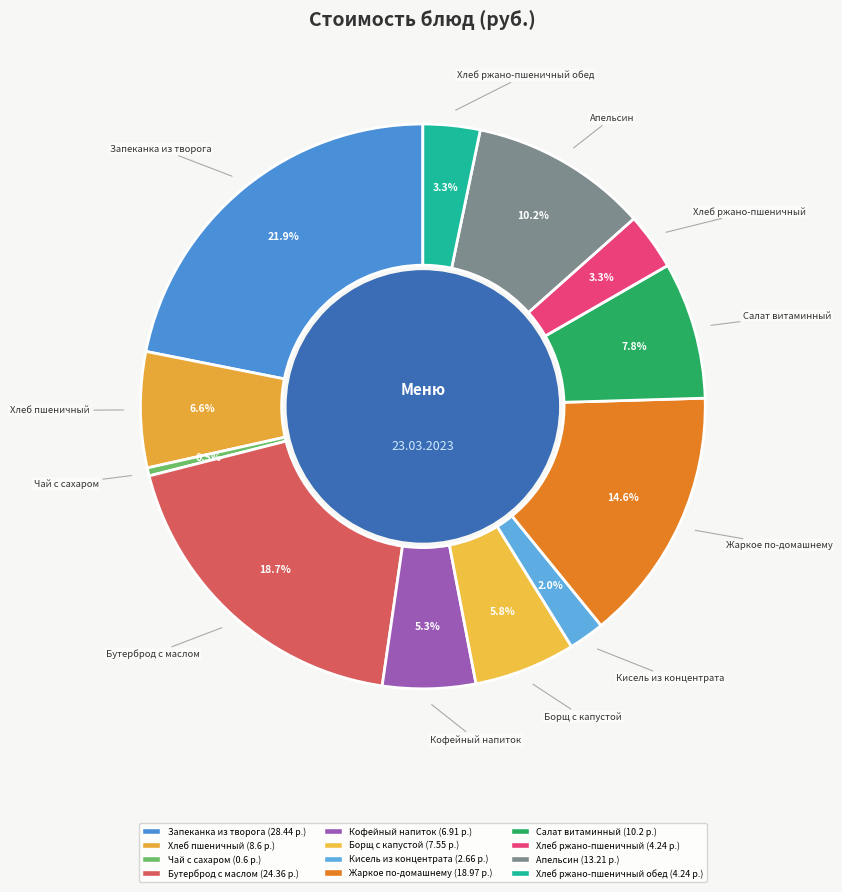

To the nearest percent, what percentage of the pie is Хлеб ржано-пшеничный обед?

3%